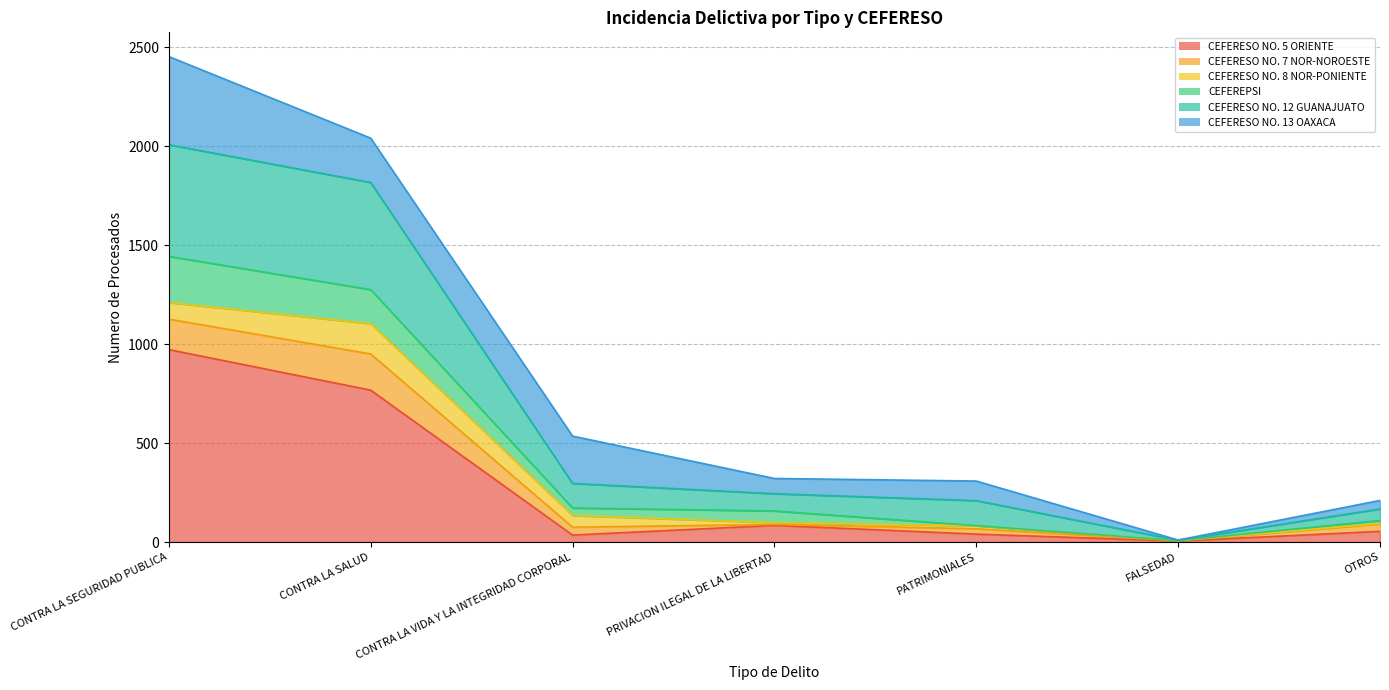

What position from the right is CONTRA LA VIDA Y LA INTEGRIDAD CORPORAL?

5